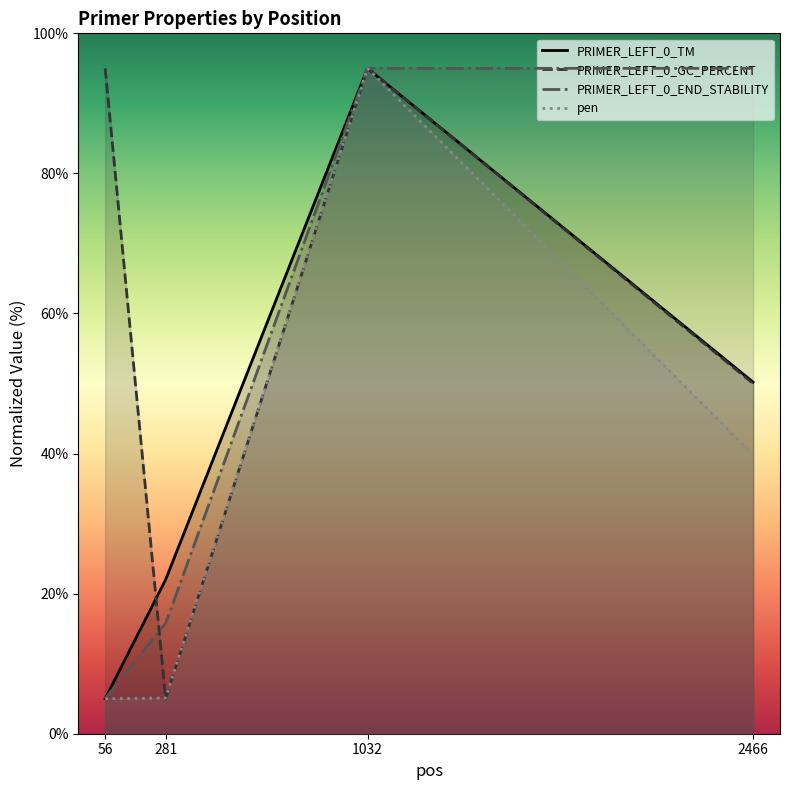

True or false: PRIMER_LEFT_0_GC_PERCENT and pen intersect in this chart.

True